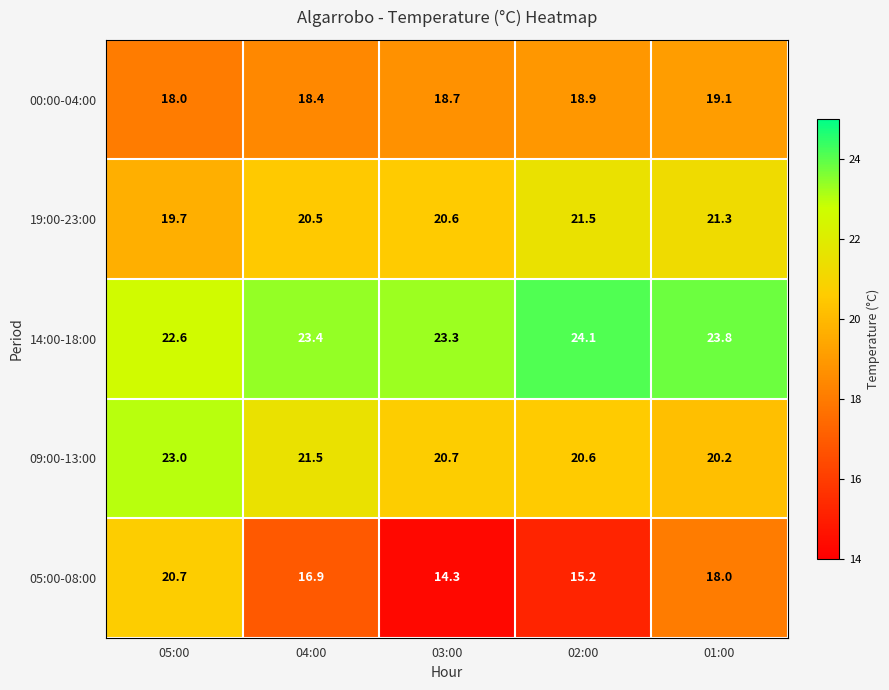

What value does the 14:00-18:00 series have at 02:00?

24.1